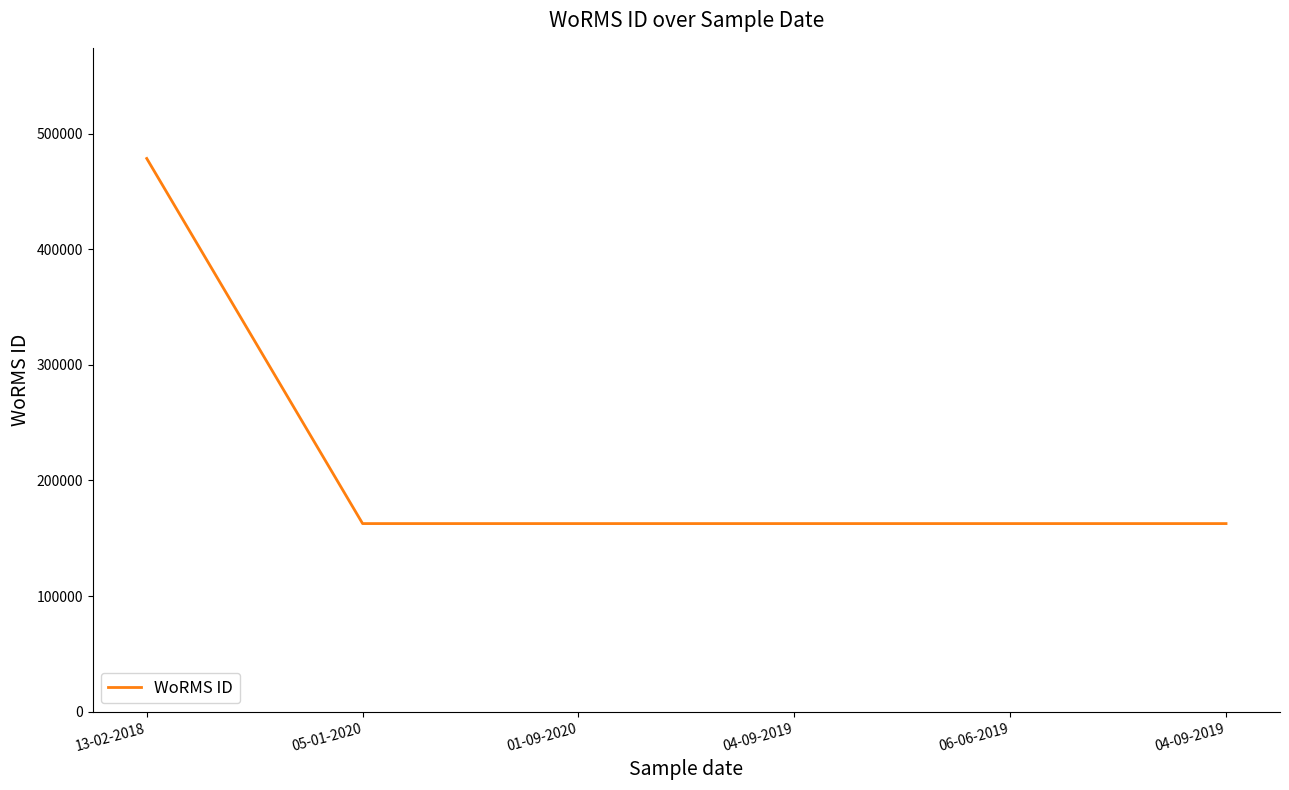

What is the sum of all values?

1292197